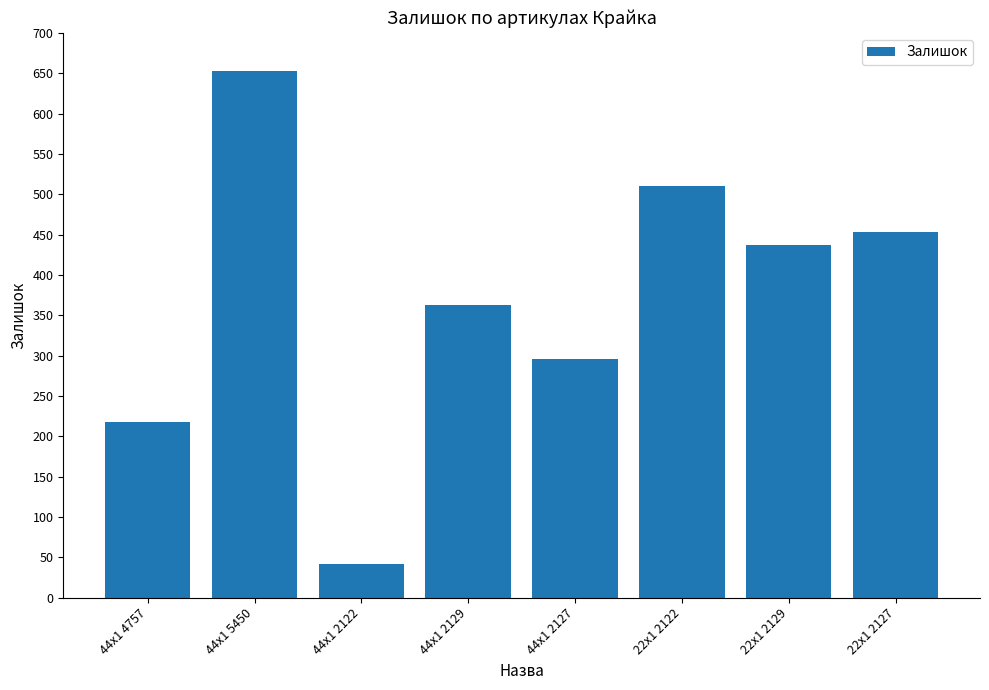

What is the greatest value displayed?

653